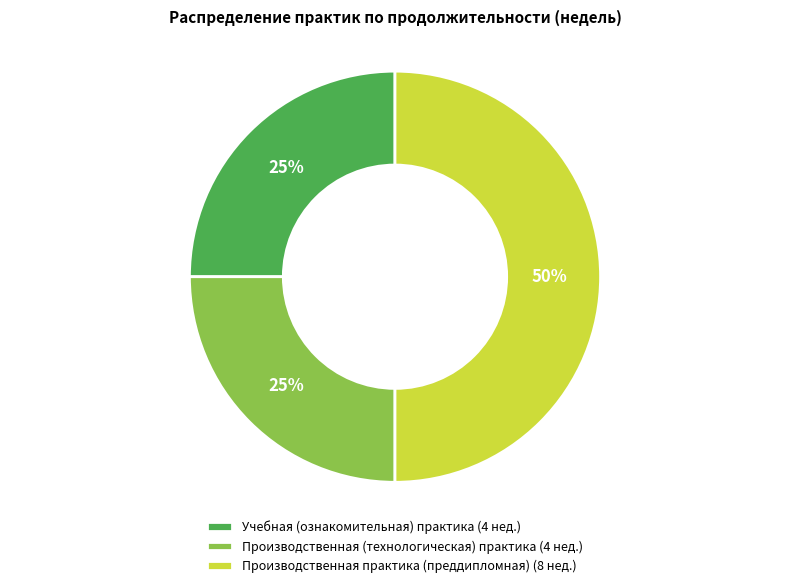

What percentage is the Учебная (ознакомительная) практика slice, to the nearest percent?

25%